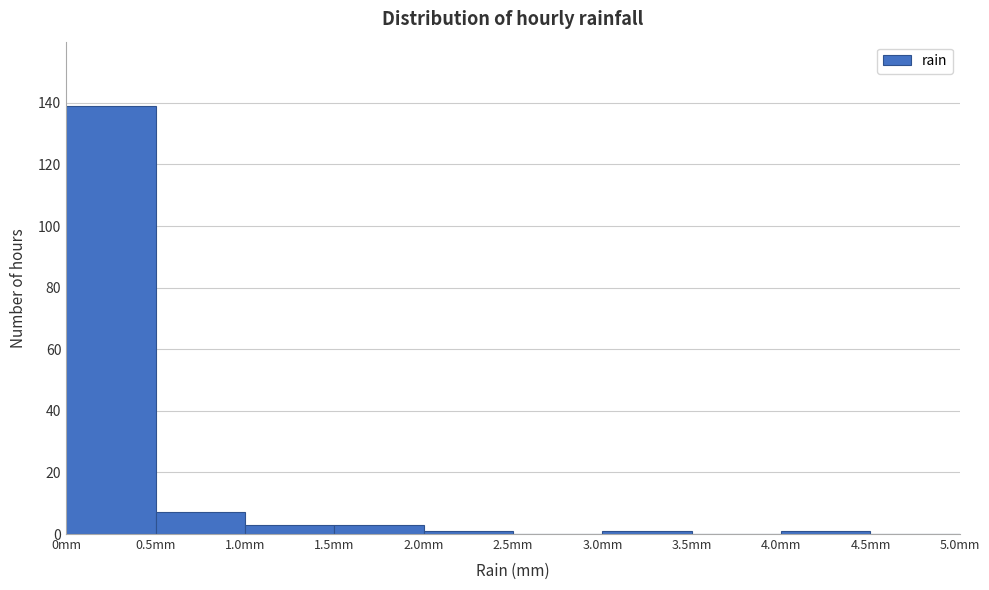

Over which range of the x-axis is the bar tallest?

0.0 to 0.5